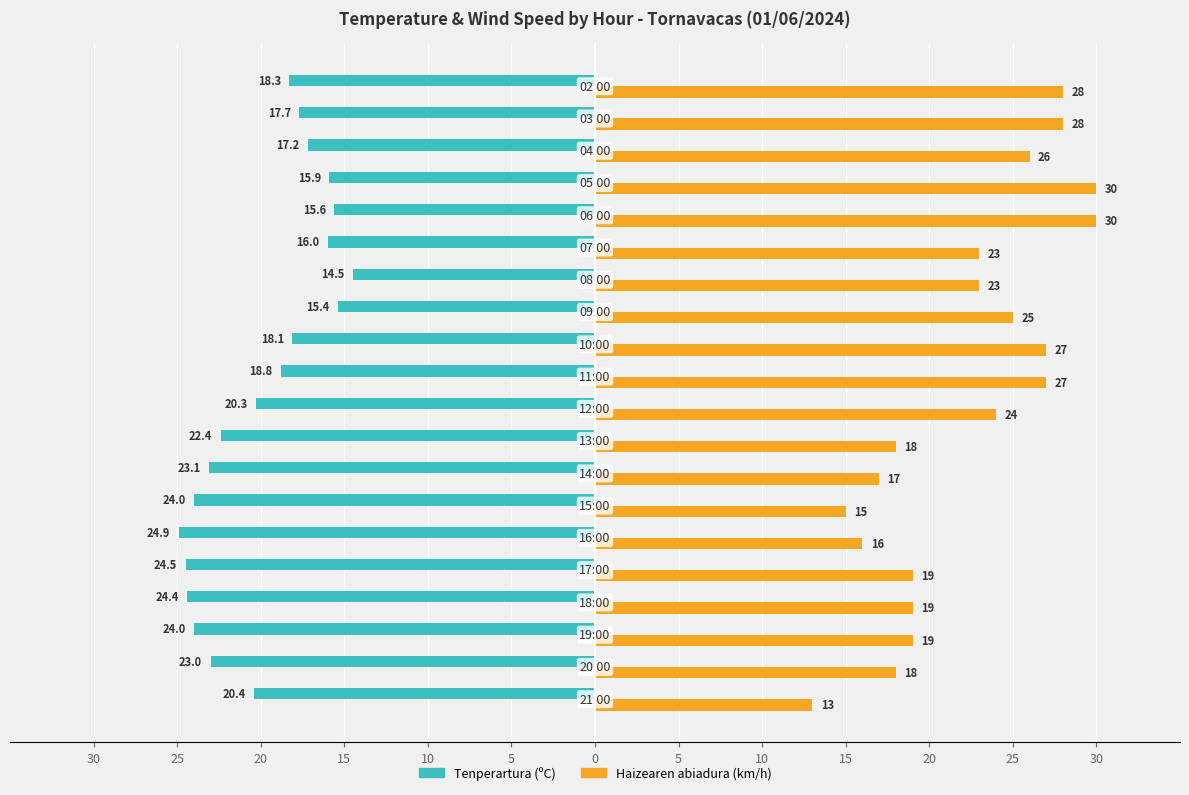

What are all the series names shown in the legend?

Tenperartura (ºC), Haizearen abiadura (km/h)